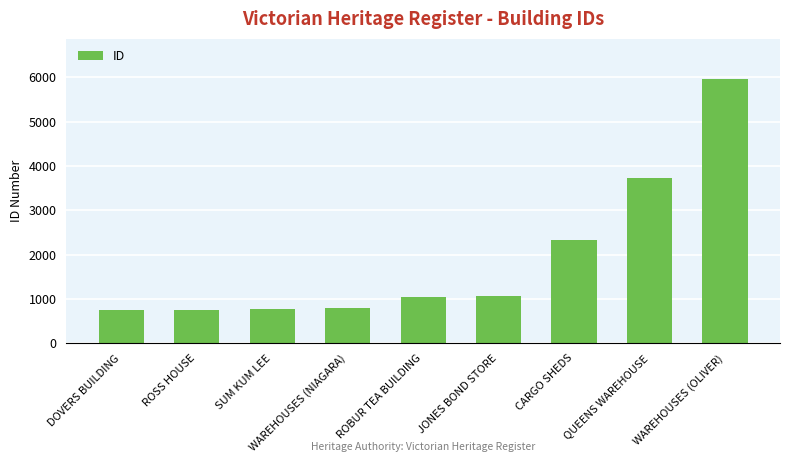

What is the difference between the second highest and second lowest values?

2973